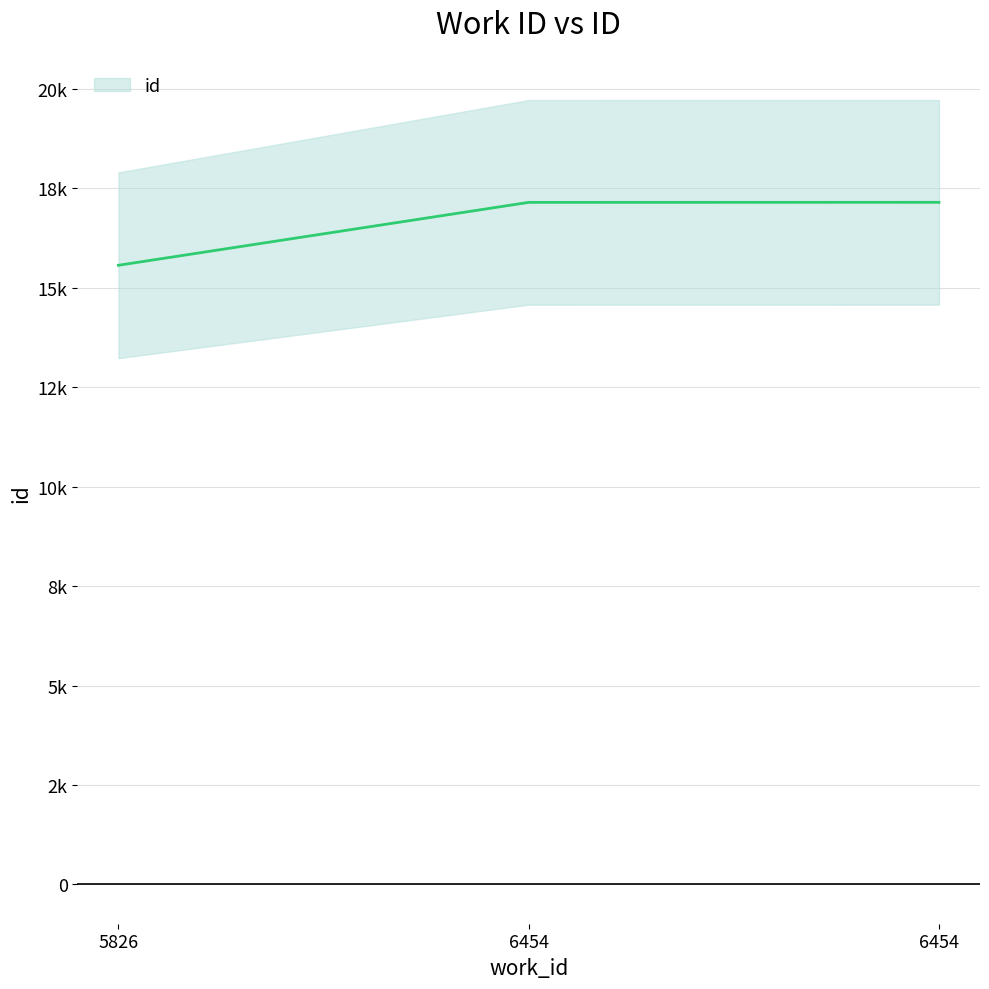

The chart shows a value of 25523 at 6454. True or false?

False